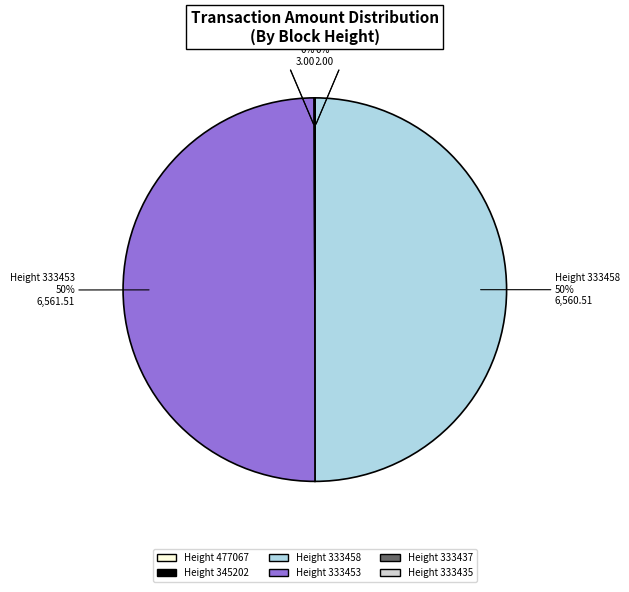

The Height 333453 slice represents 50% of the pie. True or false?

True